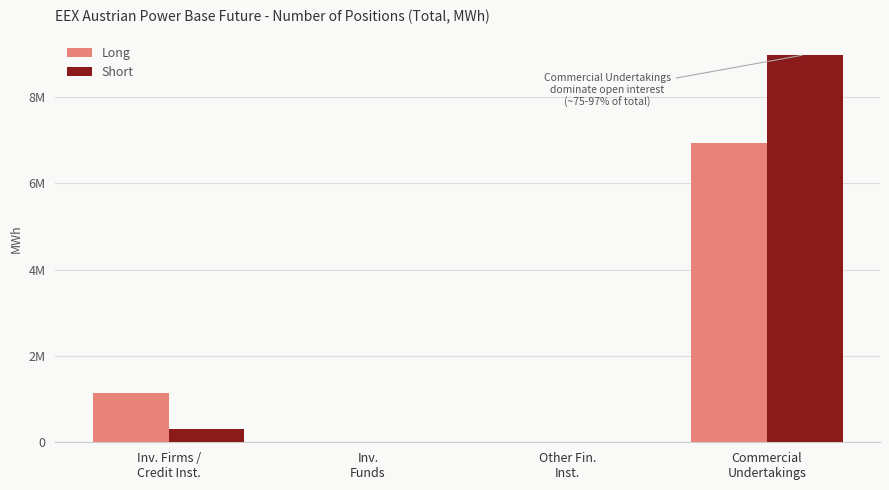

What is the highest value of the Short series?

8974928